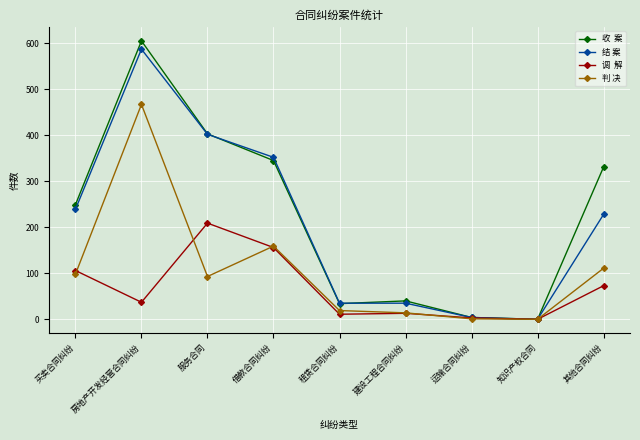

What is the label of the 8th point from the left?

知识产权合同